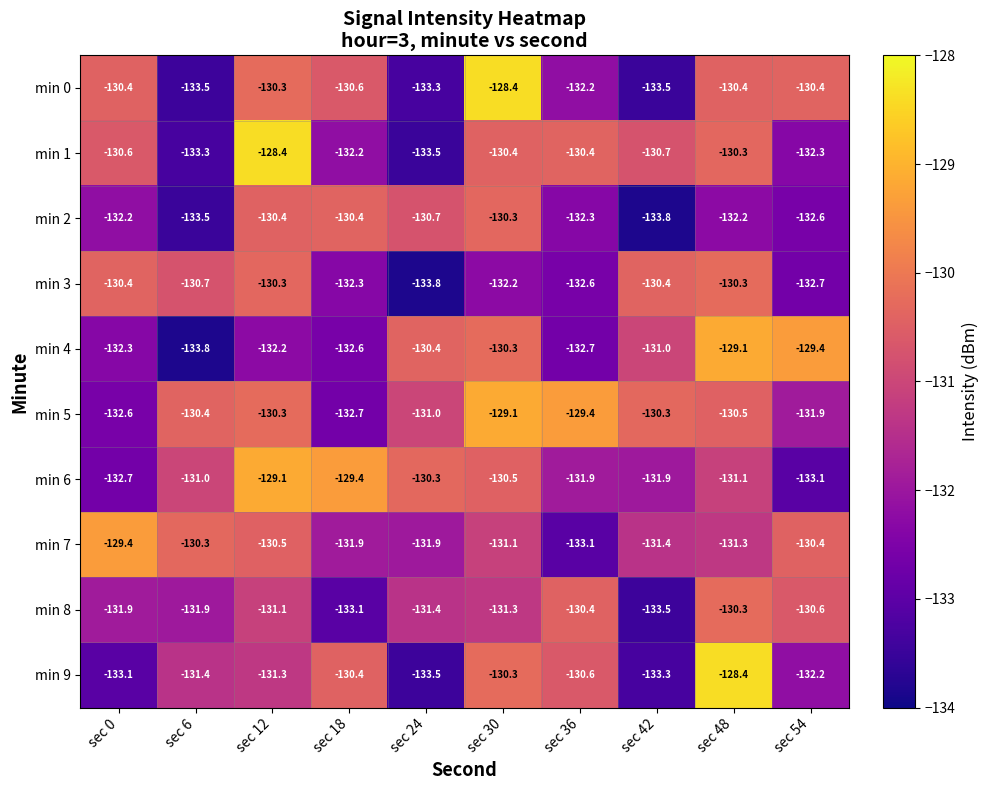

True or false: min 9 has a value of -130.4 at sec 18.

True